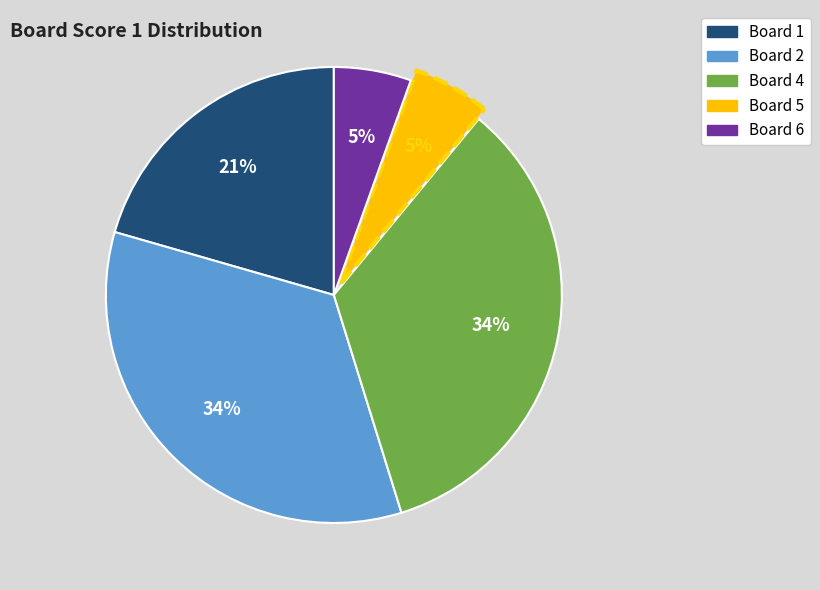

Does any single category account for the majority?

No